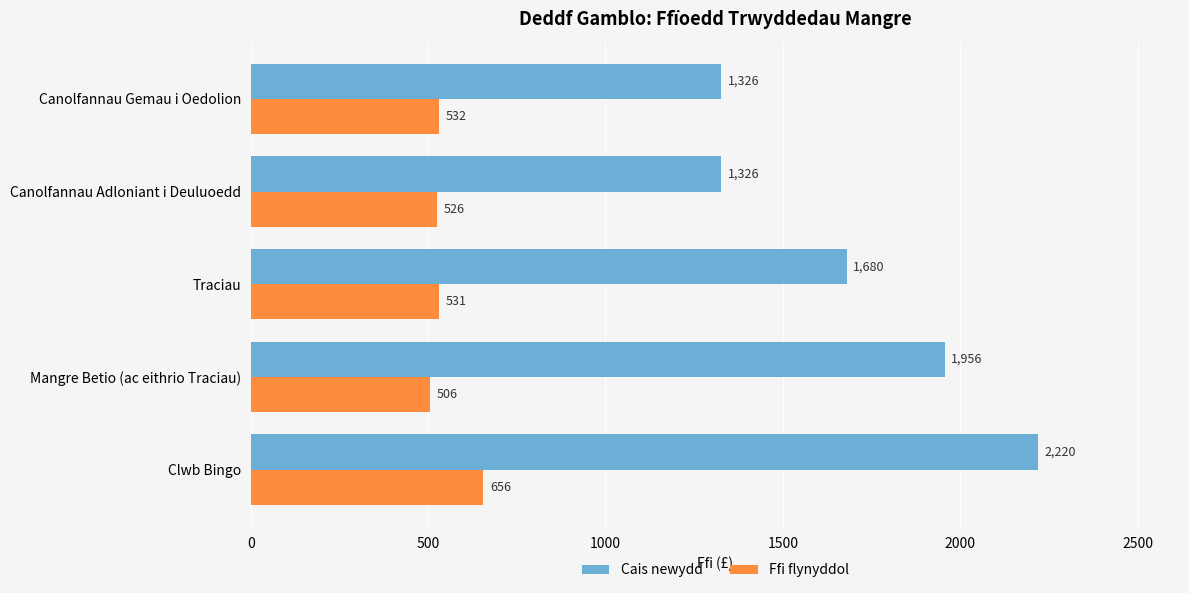

What is the greatest value displayed?

2220